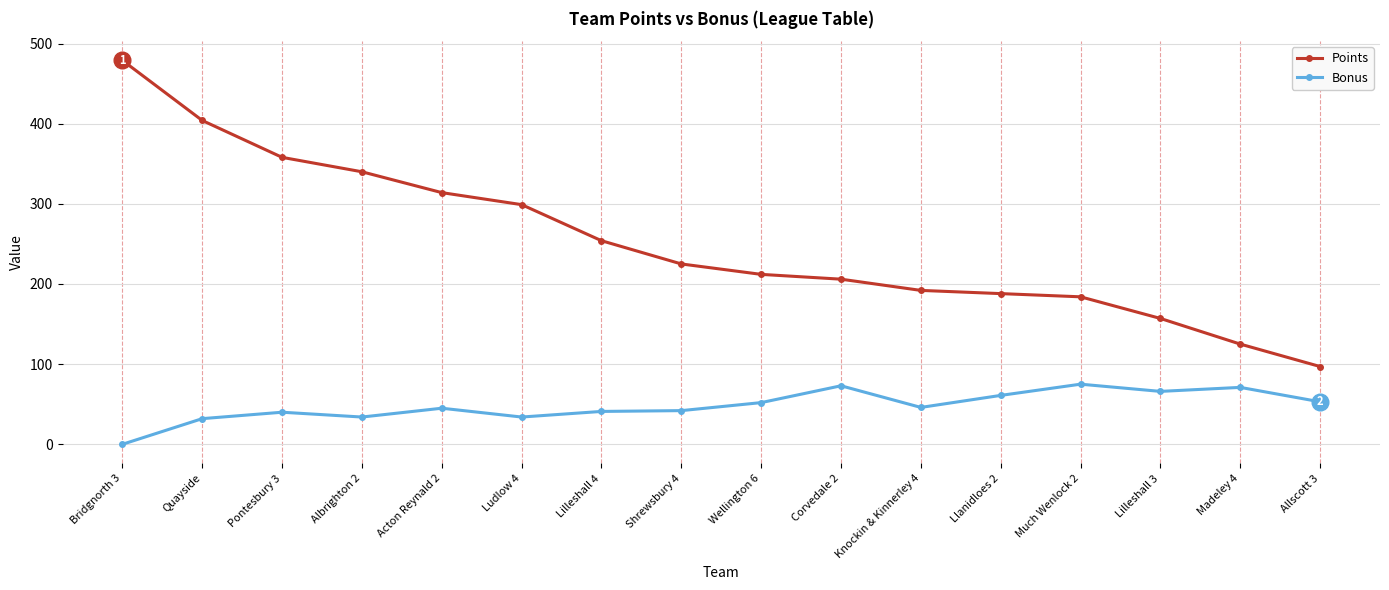

What position from the left is Wellington 6?

9